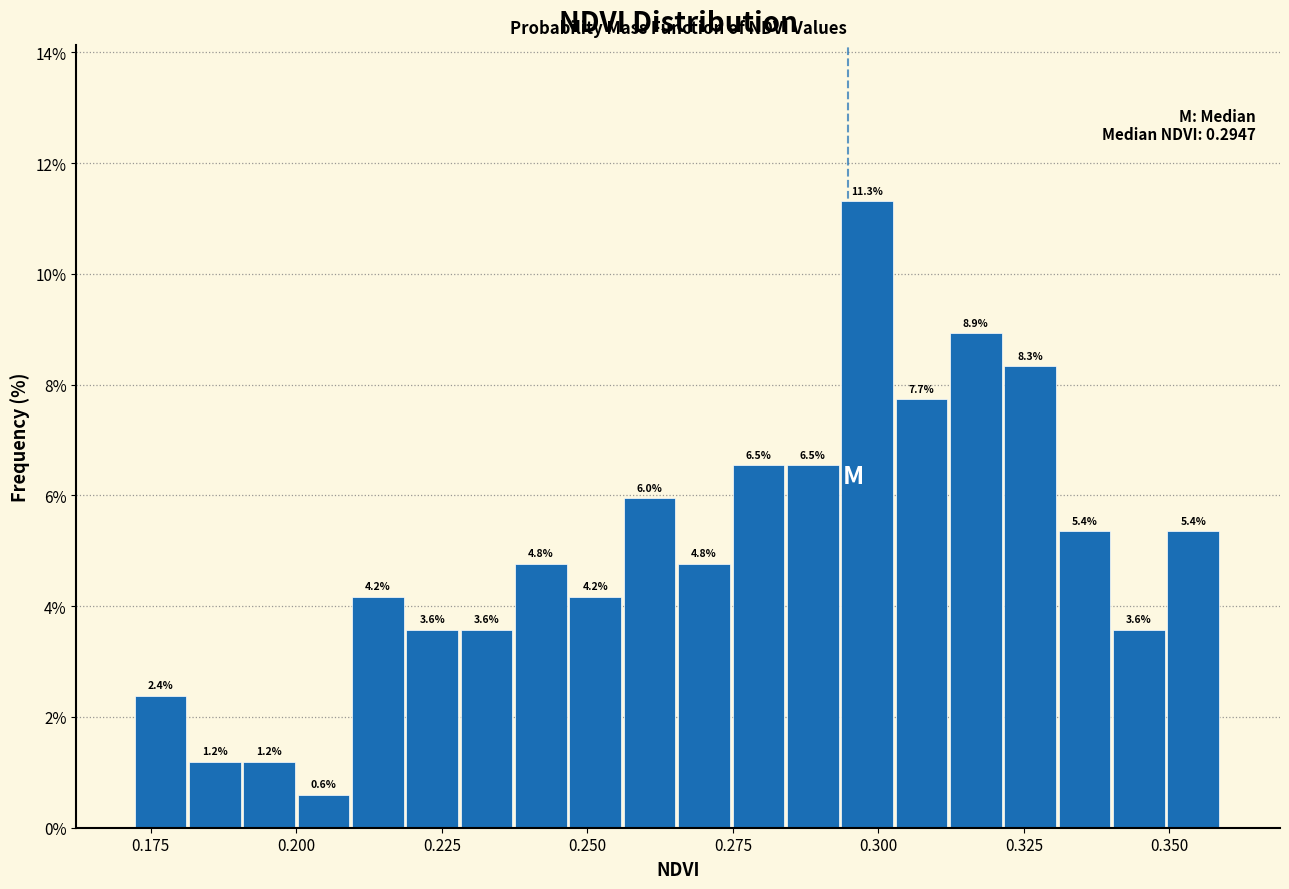

Around what value on the x-axis is the tallest bar? Give the approximate position of its centre, as read against the axis.

0.300